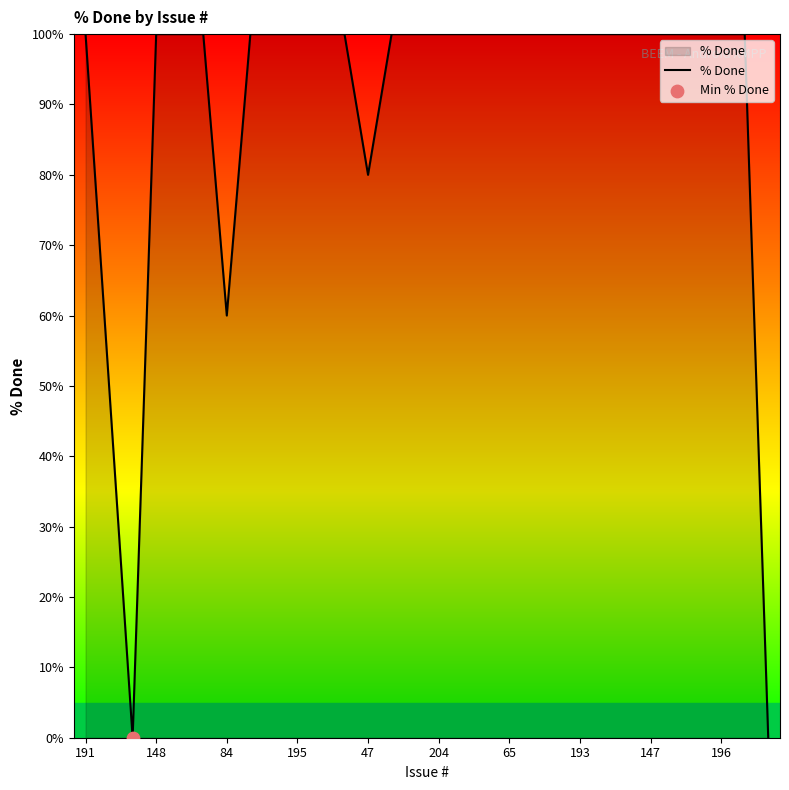

What is the maximum value shown in the chart?

100